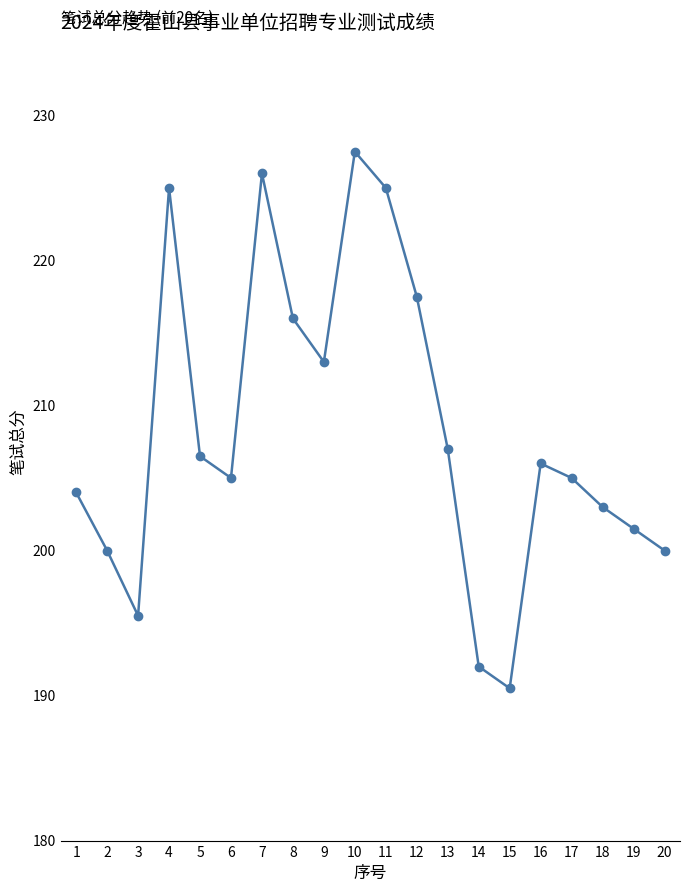

Which label corresponds to the largest value in the chart?

10